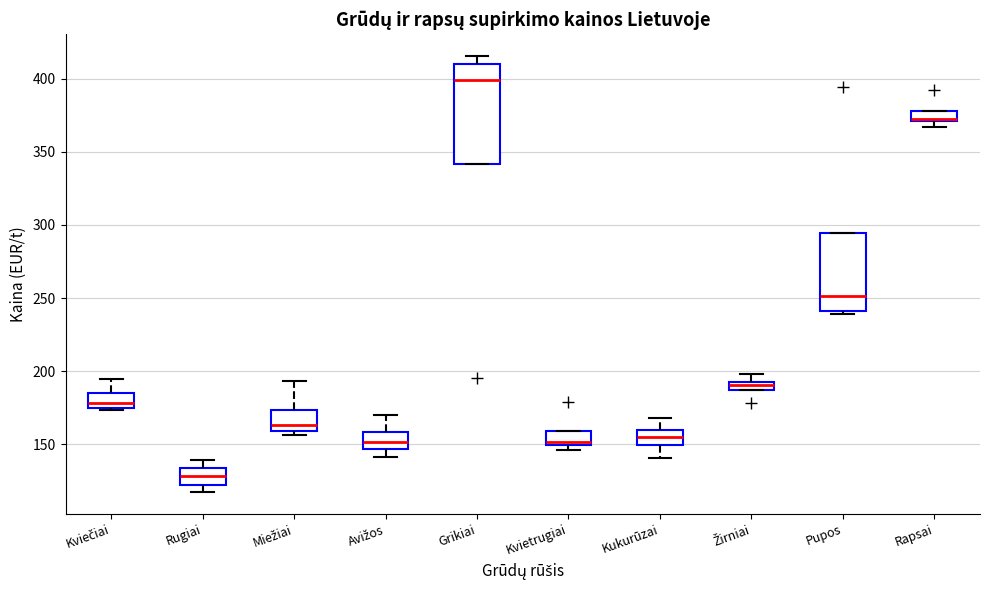

Which box's median line is the highest?

Grikiai